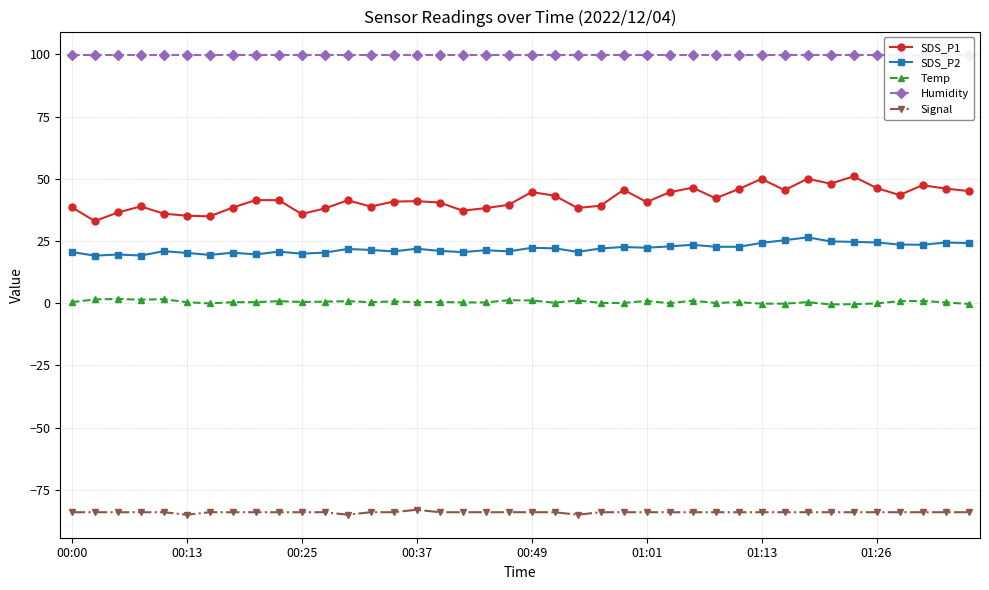

How many interior local peaks does the Signal series have?

1